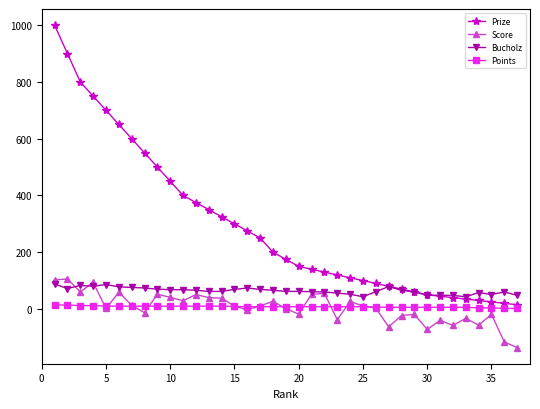

What are all the series names shown in the legend?

Prize, Score, Bucholz, Points